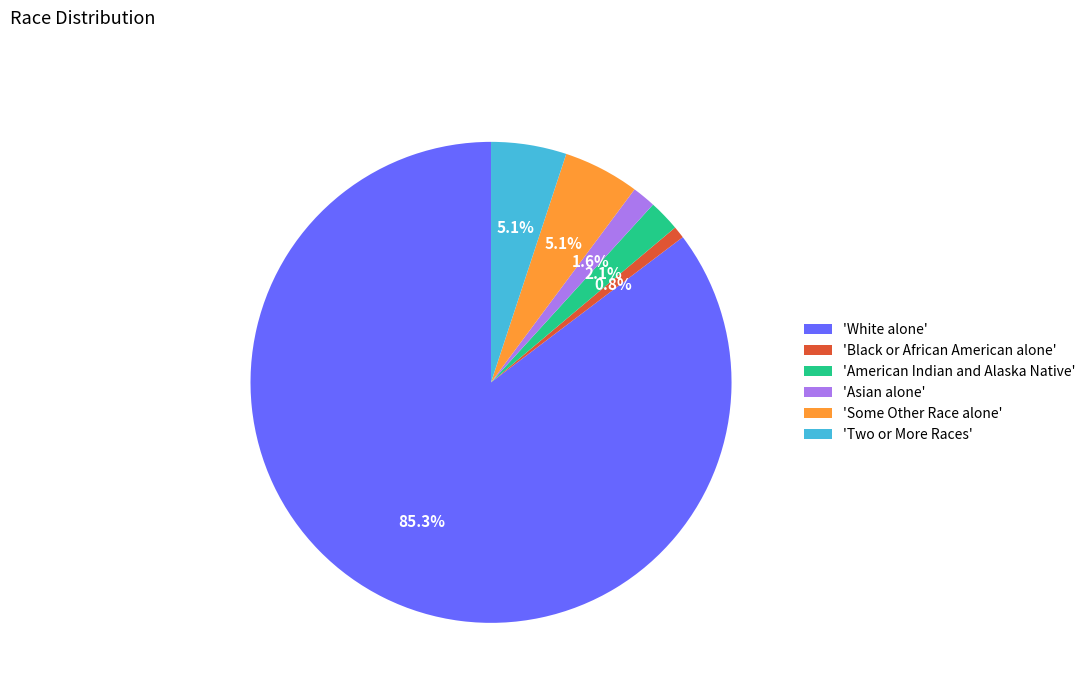

Is there a majority slice in this chart?

Yes